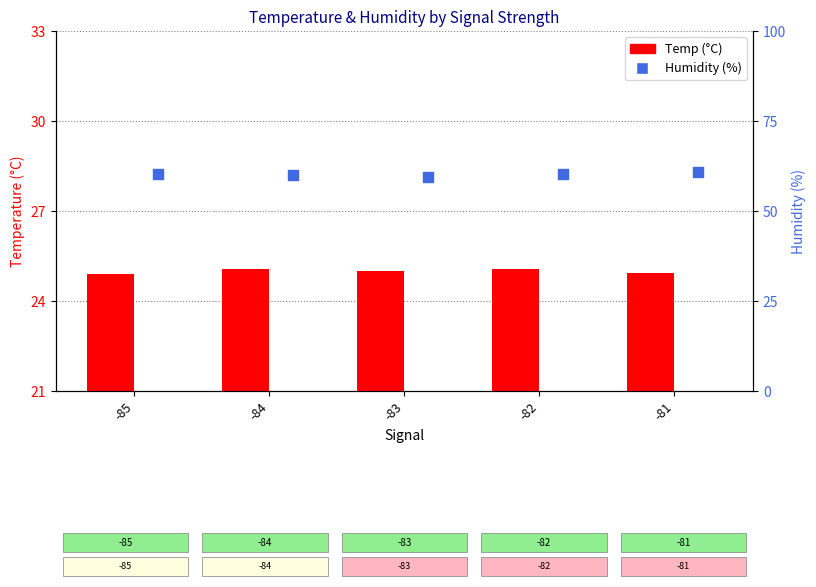

At how many categories does at least one series exceed 28?

5